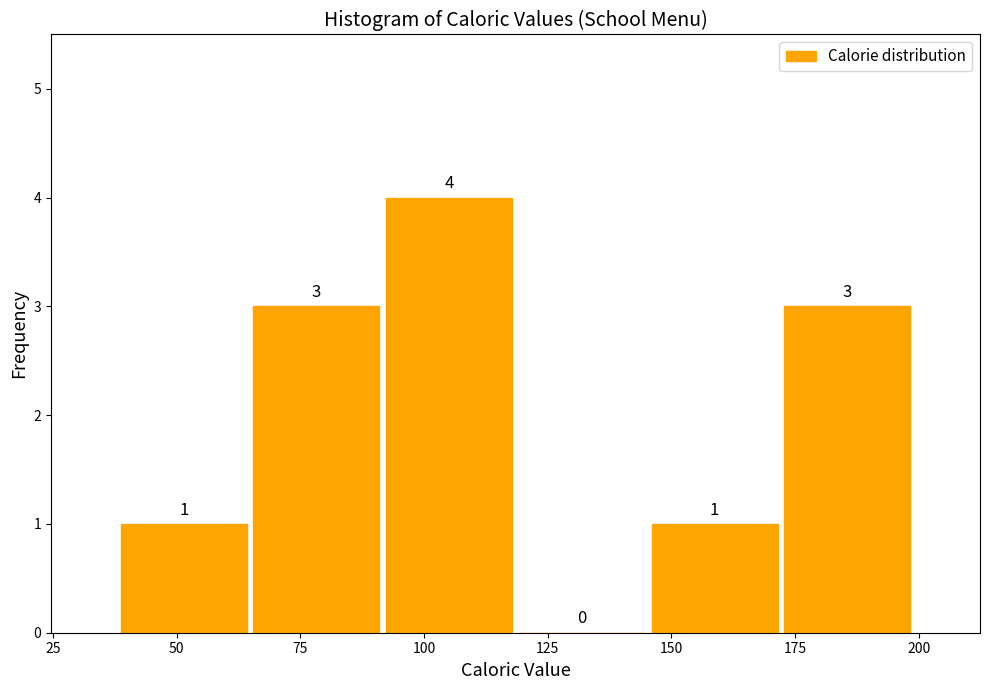

Over which range of the x-axis is the bar tallest?

90 to 120